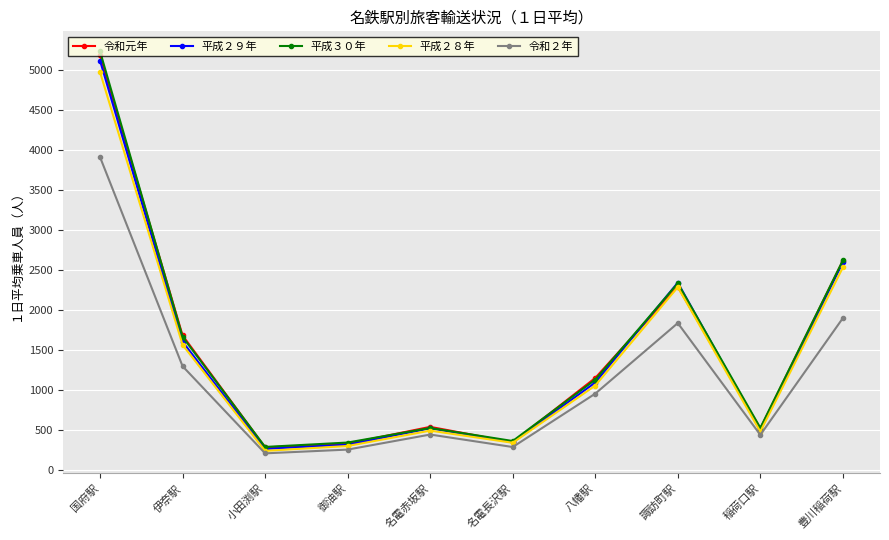

What is the minimum value for 平成３０年?

284